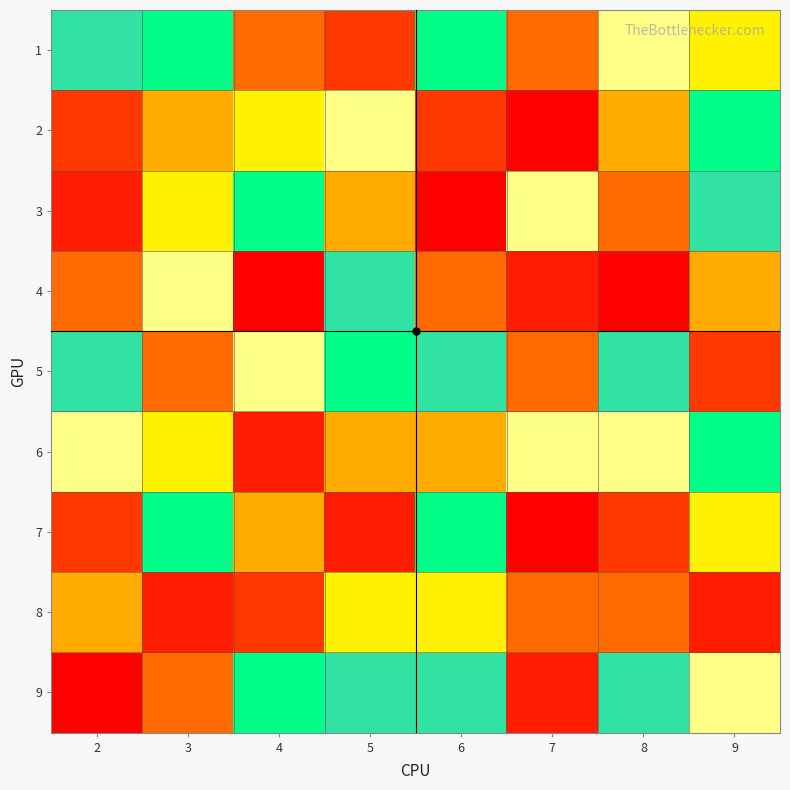

Reading left to right, what are all the values shown in this chart?

1: 2=8	3=7	4=4	5=3	6=7	7=4	8=9	9=6
2: 2=3	3=5	4=6	5=9	6=3	7=1	8=5	9=7
3: 2=2	3=6	4=7	5=5	6=1	7=9	8=4	9=8
4: 2=4	3=9	4=1	5=8	6=4	7=2	8=1	9=5
5: 2=8	3=4	4=9	5=7	6=8	7=4	8=8	9=3
6: 2=9	3=6	4=2	5=5	6=5	7=9	8=9	9=7
7: 2=3	3=7	4=5	5=2	6=7	7=1	8=3	9=6
8: 2=5	3=2	4=3	5=6	6=6	7=4	8=4	9=2
9: 2=1	3=4	4=7	5=8	6=8	7=2	8=8	9=9